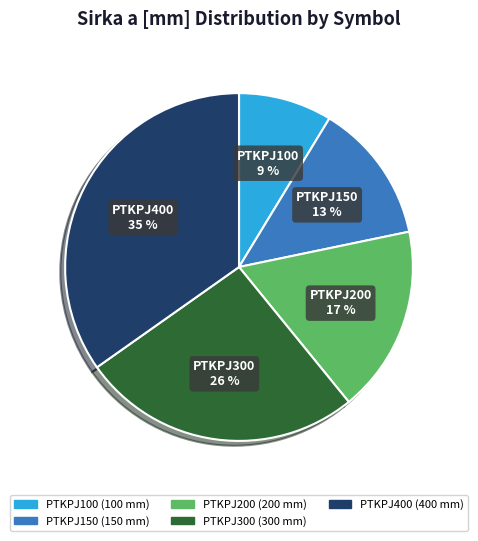

Do PTKPJ300 and PTKPJ100 together represent more than half of the pie?

No